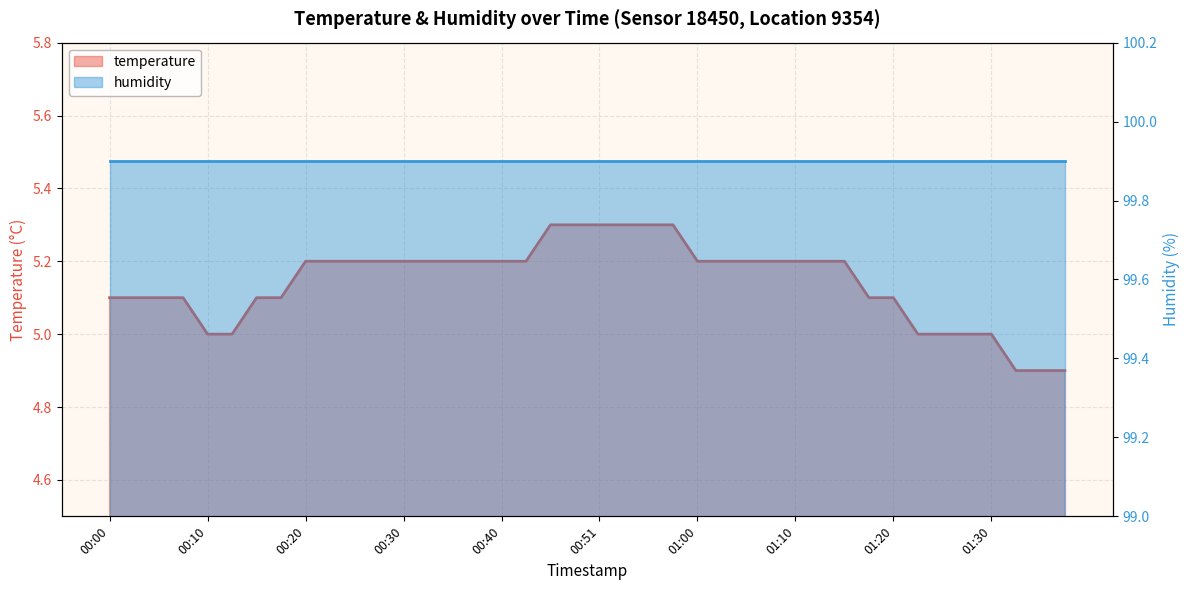

Does the chart have visible grid lines?

Yes